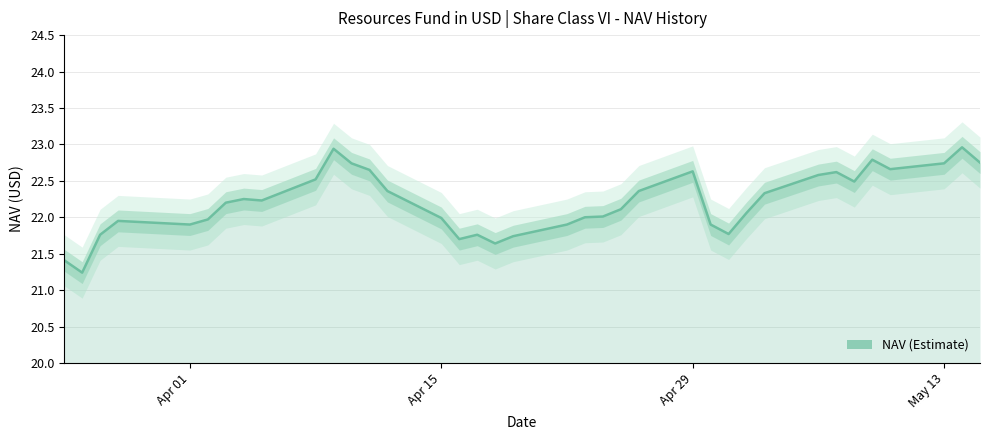

What is the difference between the maximum and minimum values?

1.7